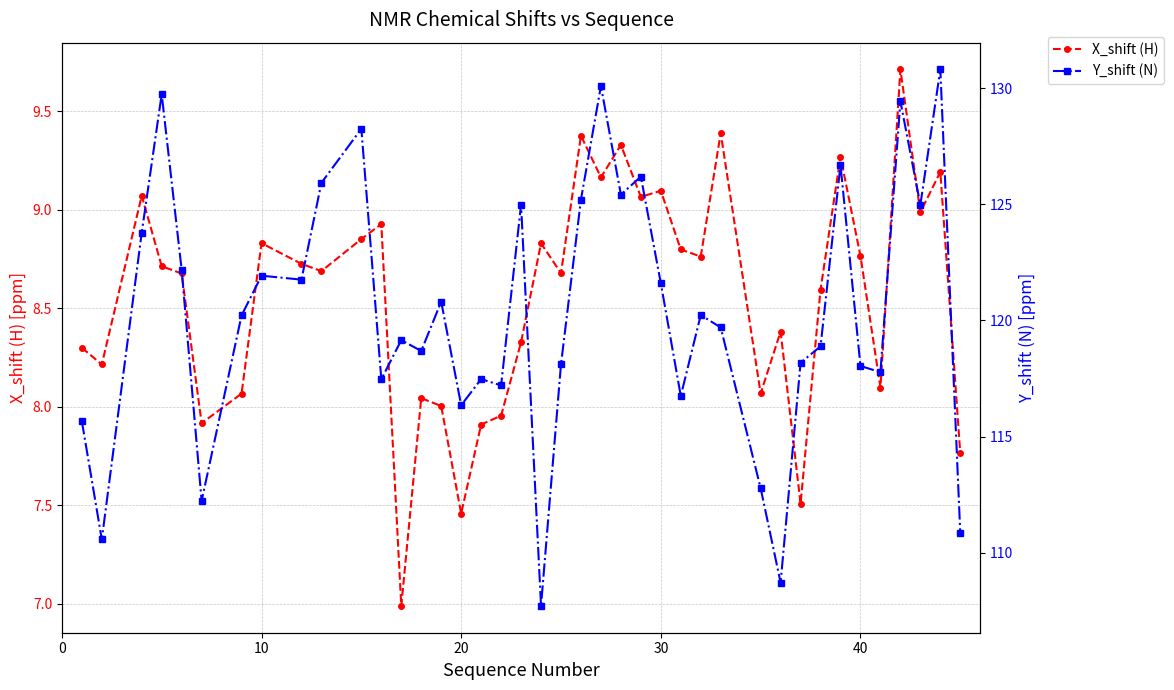

What is the greatest value displayed?

130.8